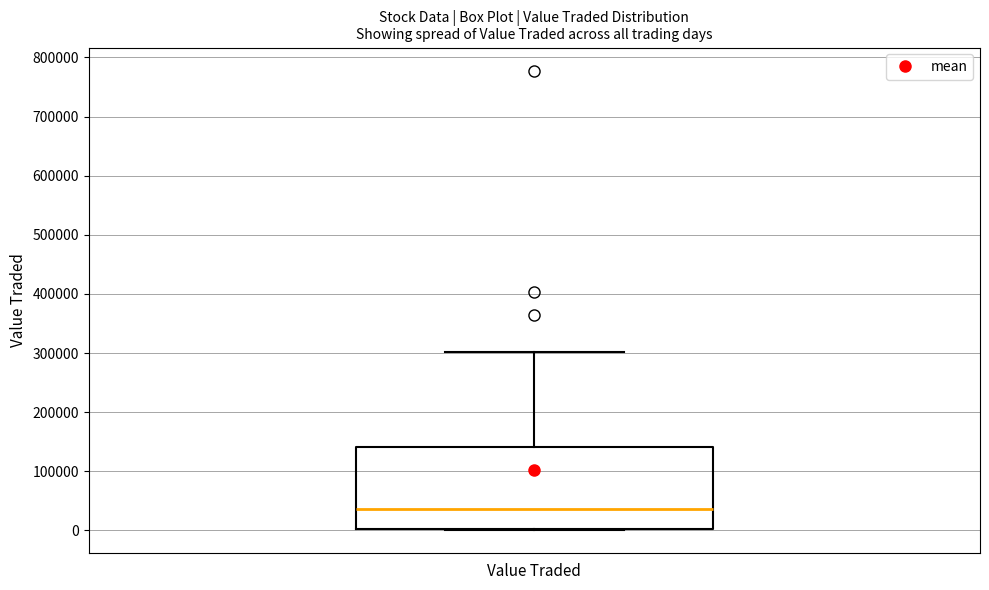

Where does the median line of the box for Value Traded sit on the y-axis? The values are not printed on the chart, so give them approximately, as read against the axis.

40000